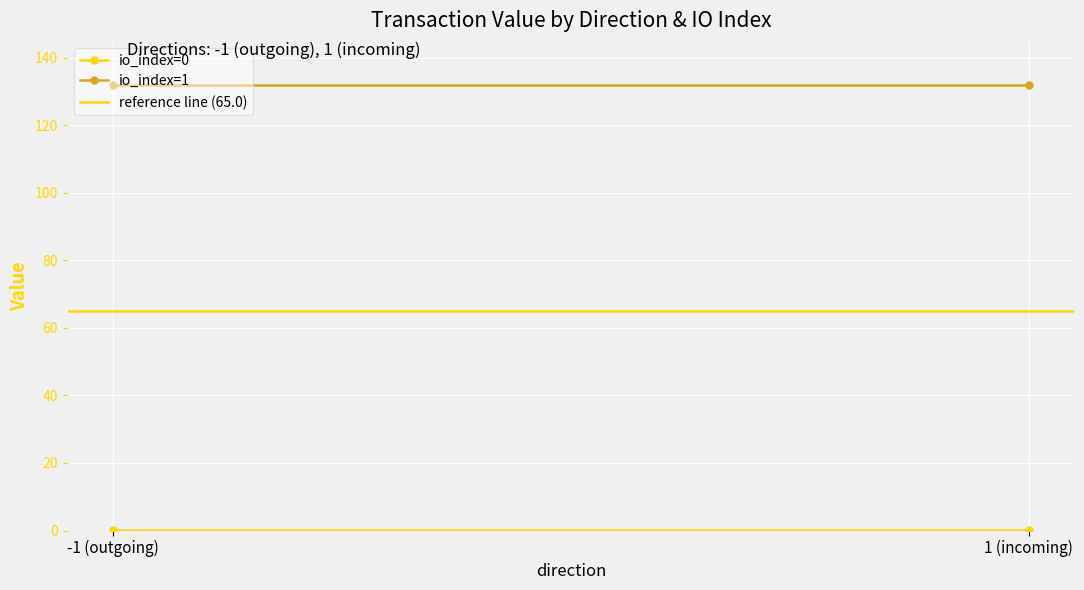

What position from the left is 1 (incoming)?

2